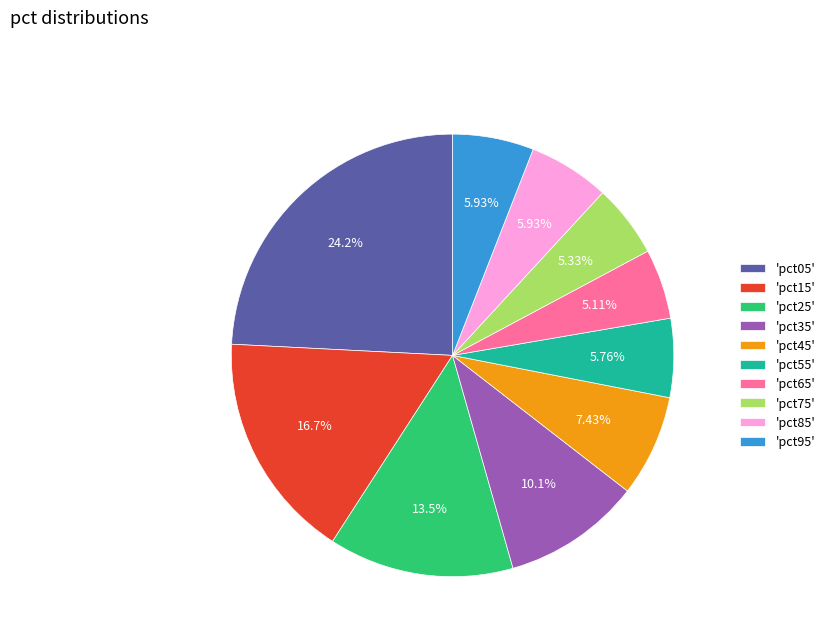

Is the sum of 'pct05' and 'pct55' greater than half?

No